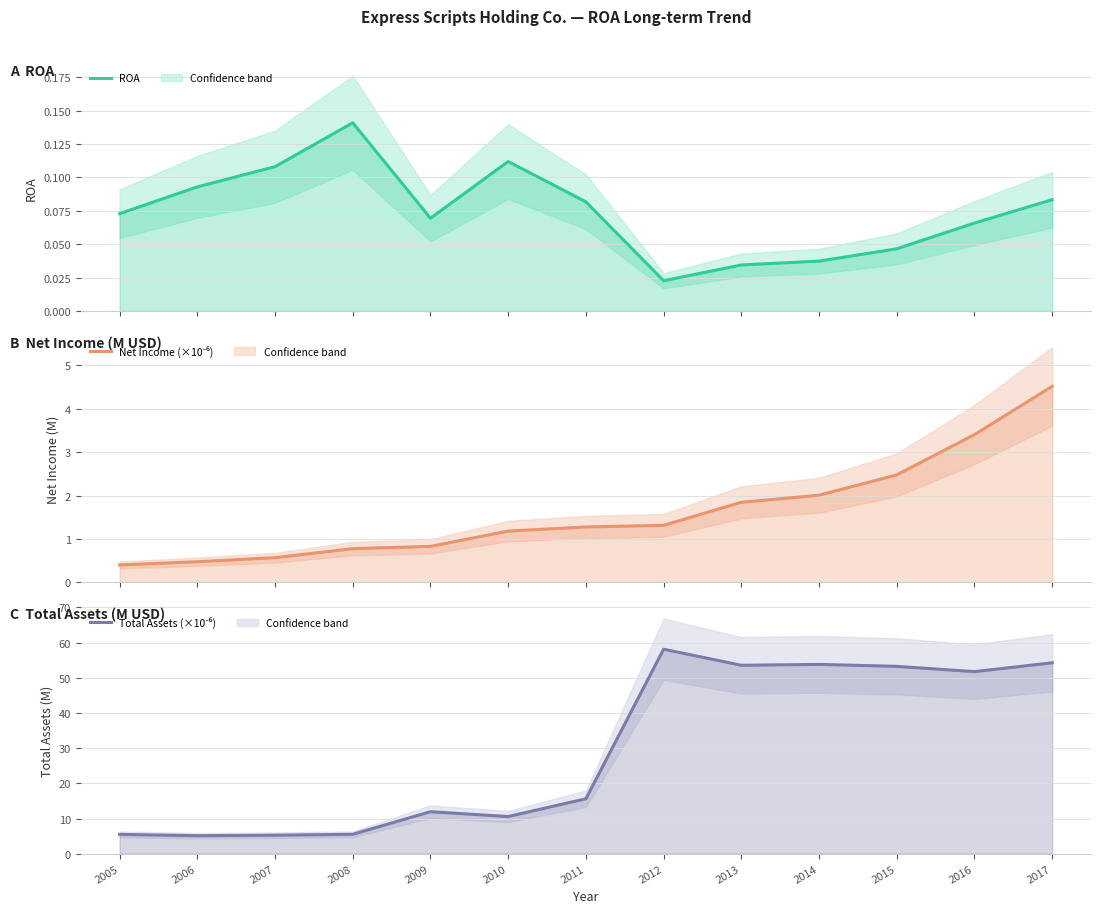

True or false: ROA has more than 2 points higher than both neighbors.

False